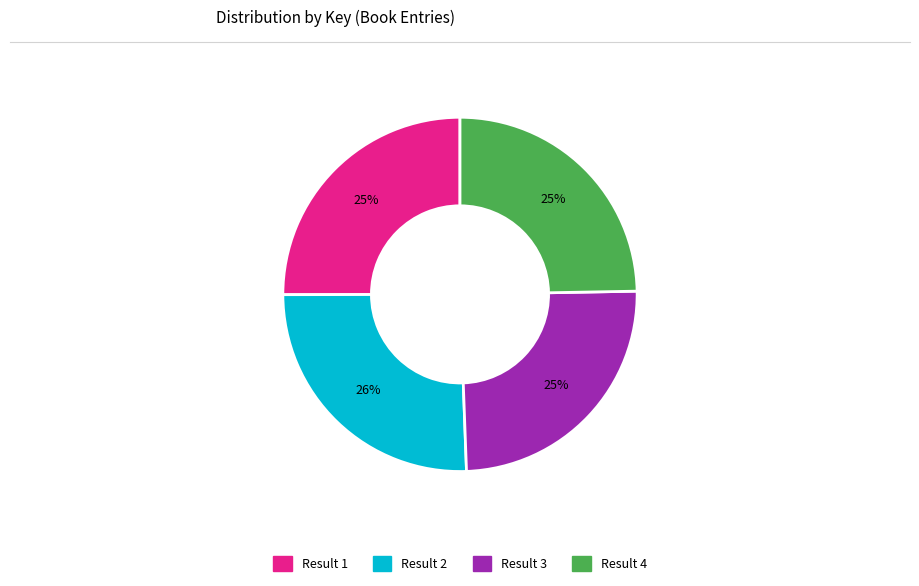

Does any single category account for the majority?

No